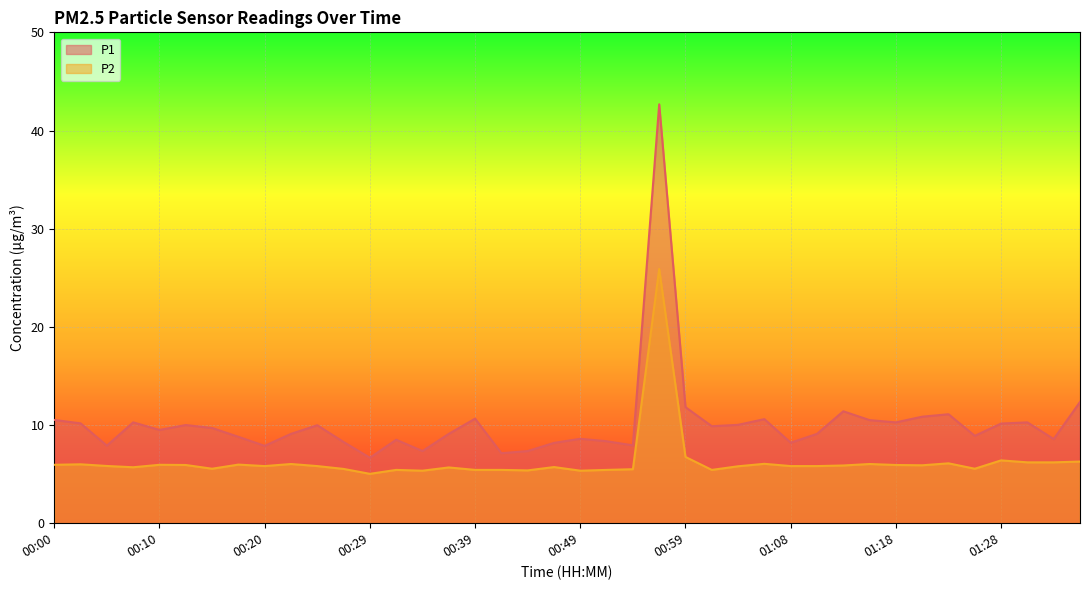

Which series has the largest total across all categories?

P1